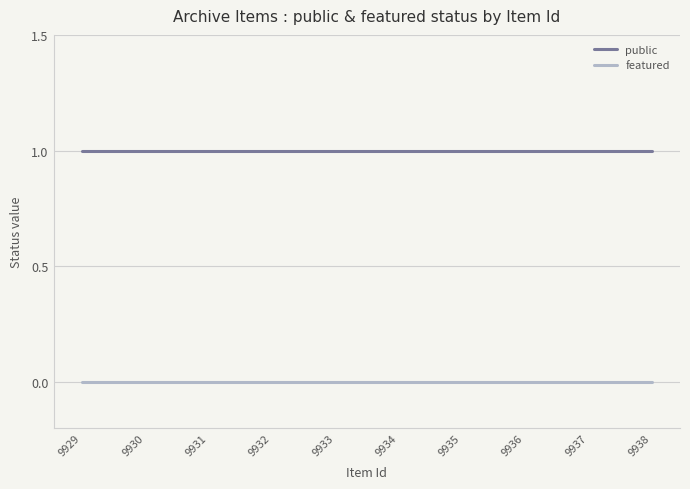

How many distinct data groups are displayed?

2